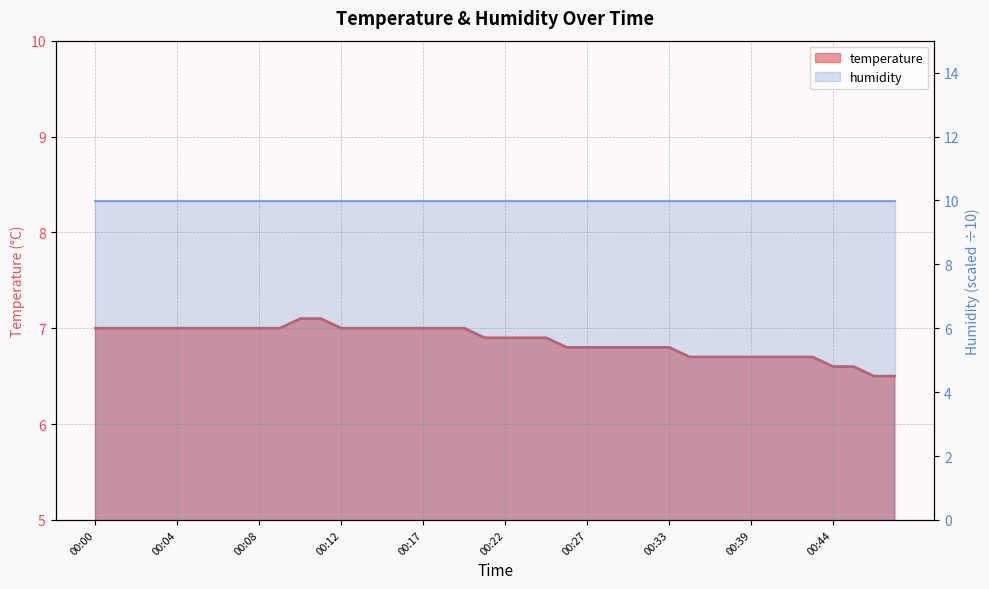

List the labels in order of value, smallest first.

00:46, 00:47, 00:44, 00:45, 00:34, 00:37, 00:38, 00:39, 00:40, 00:42, 00:43, 00:26, 00:27, 00:29, 00:30, 00:31, 00:33, 00:21, 00:22, 00:23, 00:25, 00:00, 00:01, 00:02, 00:03, 00:04, 00:05, 00:06, 00:07, 00:08, 00:09, 00:12, 00:14, 00:15, 00:16, 00:17, 00:18, 00:19, 00:10, 00:11